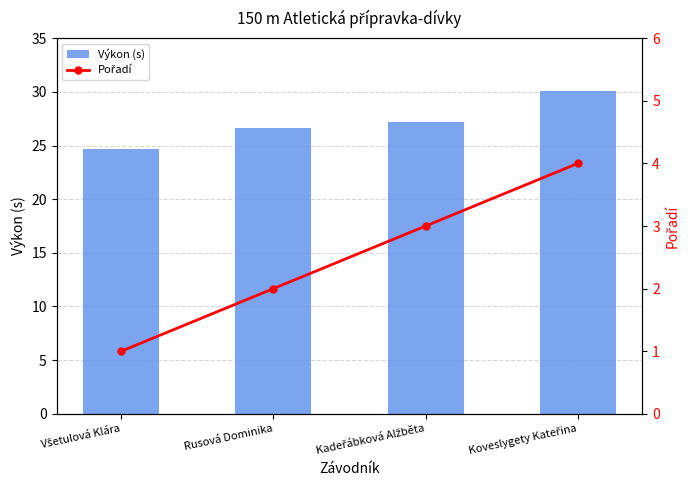

At which label does Výkon (s) reach its peak?

Koveslygety Kateřina